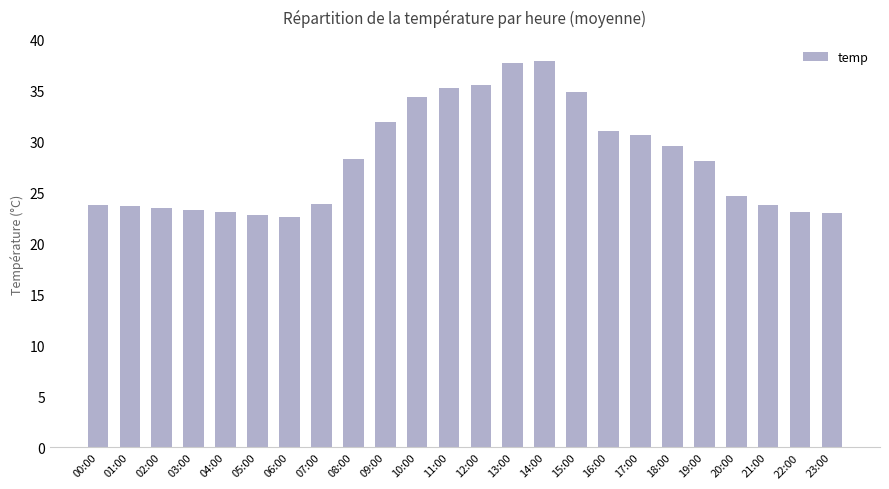

How many values are below 28?

12